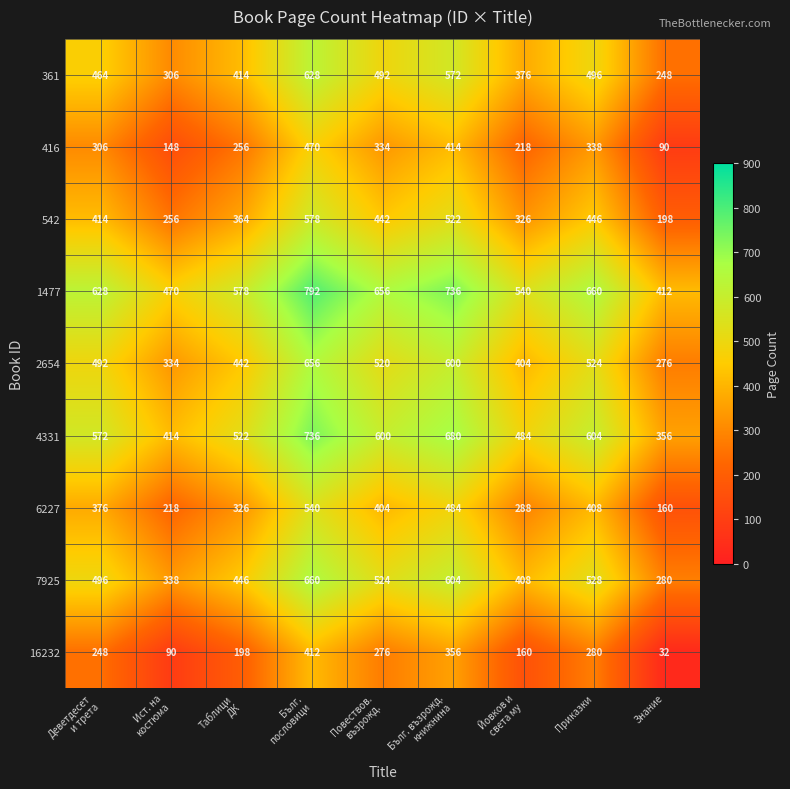

Rank the series by their maximum value, from lowest to highest.

16232, 416, 6227, 542, 361, 2654, 7925, 4331, 1477